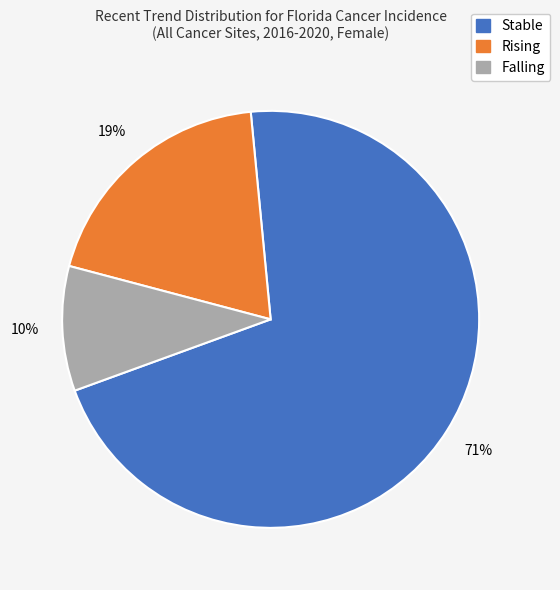

Does any single category account for the majority?

Yes